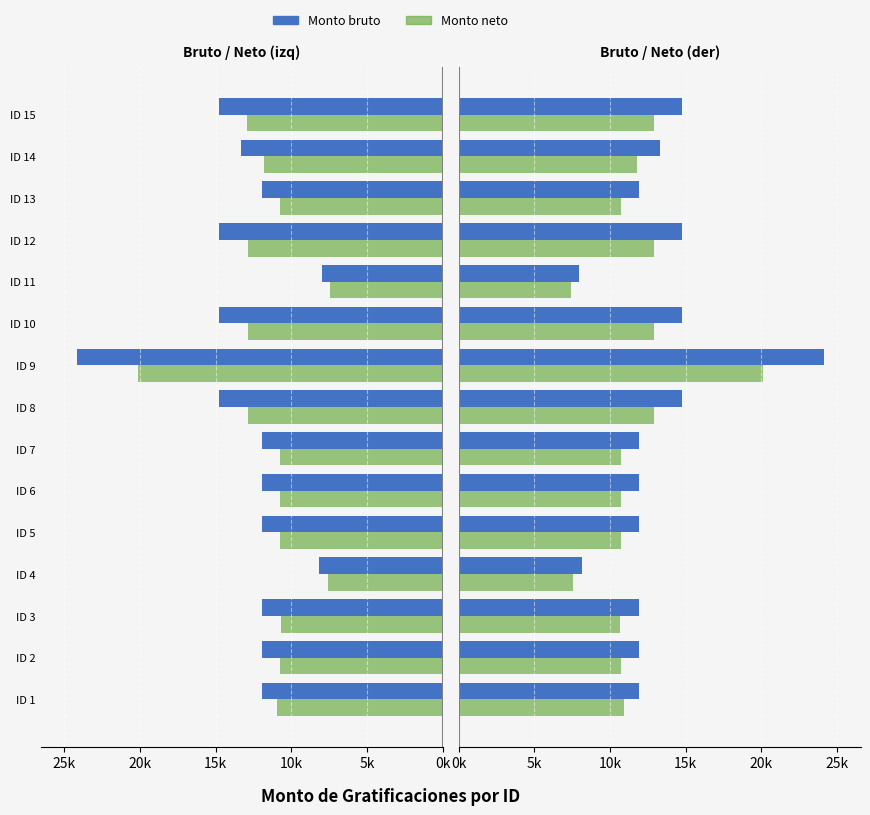

Is the value of Monto bruto at ID 6 greater than the value of Monto neto (izq) at ID 11?

Yes